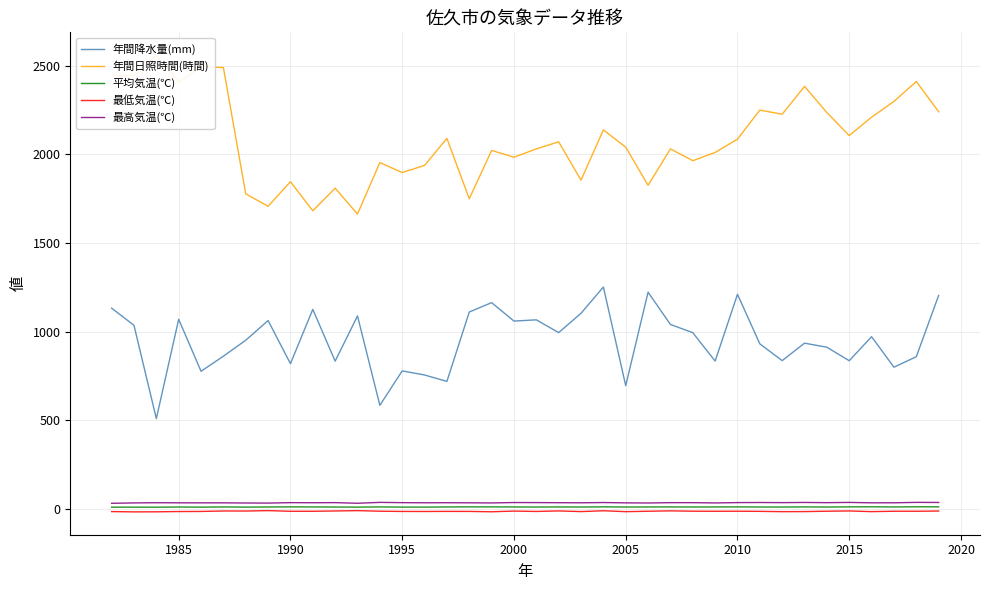

Is it true that 年間降水量(mm) equals 540.8 at 2015?

False